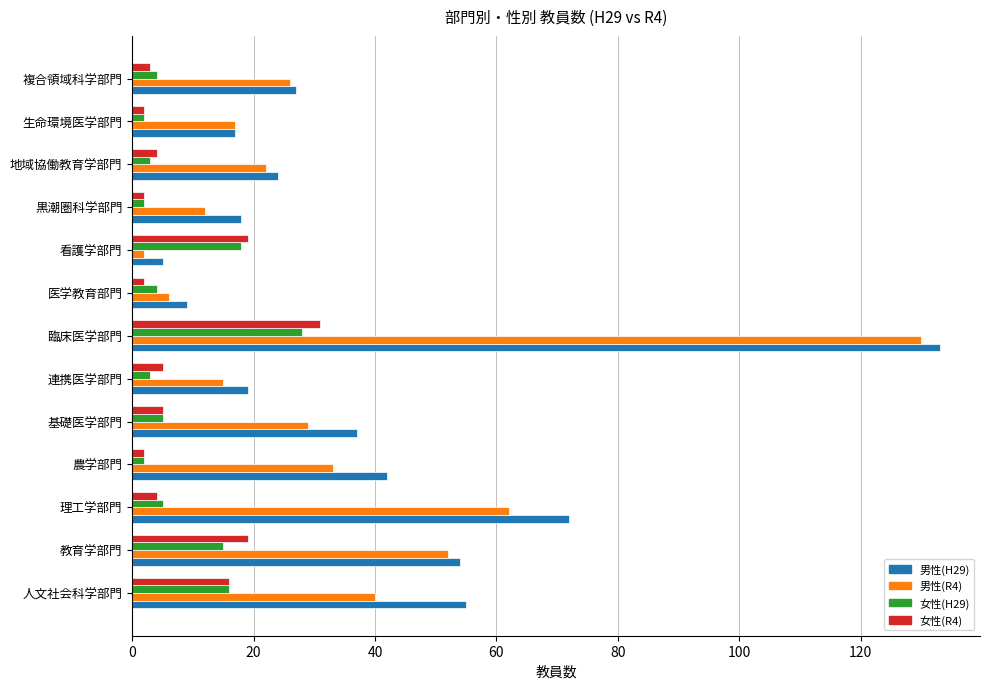

True or false: 男性(R4) has a value of 13 at 理工学部門.

False